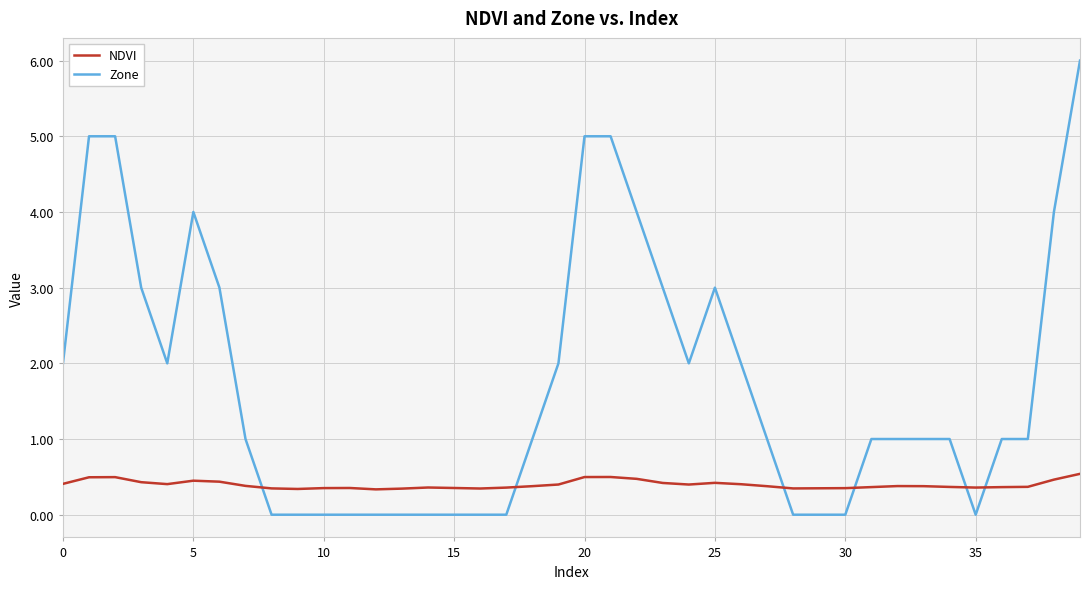

What is the highest value of the Zone series?

6.0